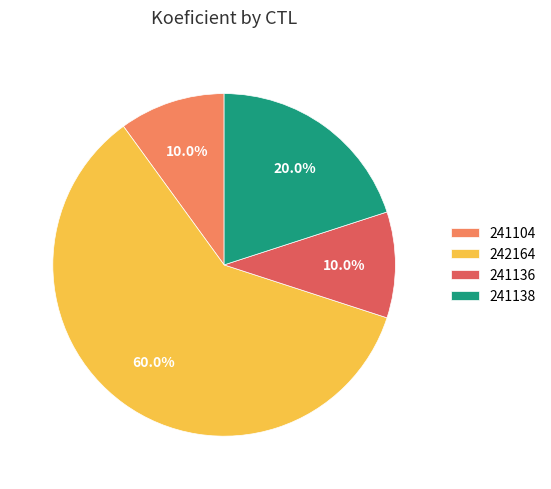

Which has a higher value, 241136 or 242164?

242164